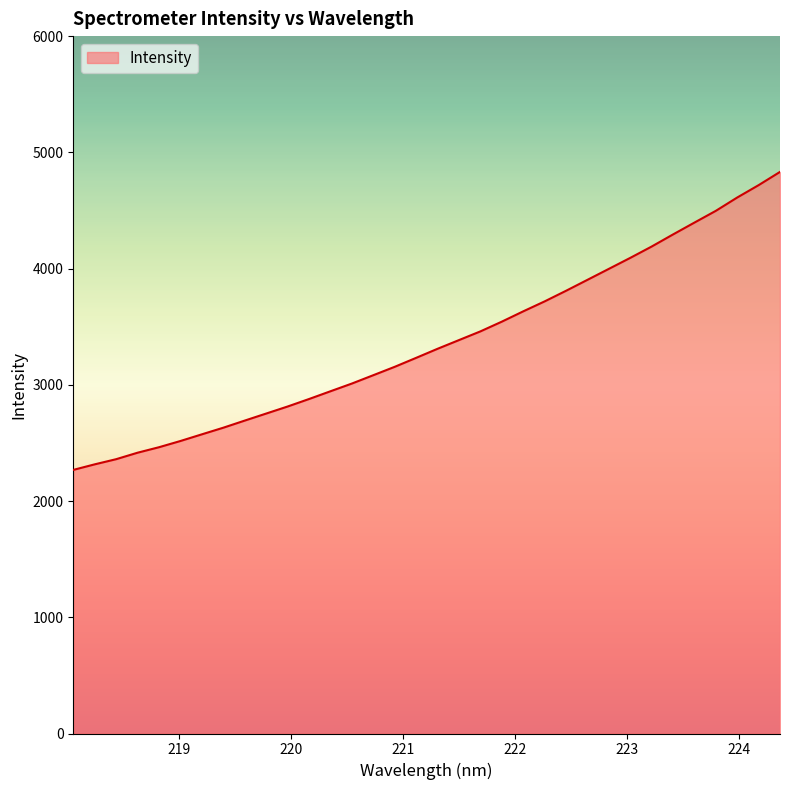

What is the minimum value shown in the chart?

2267.9